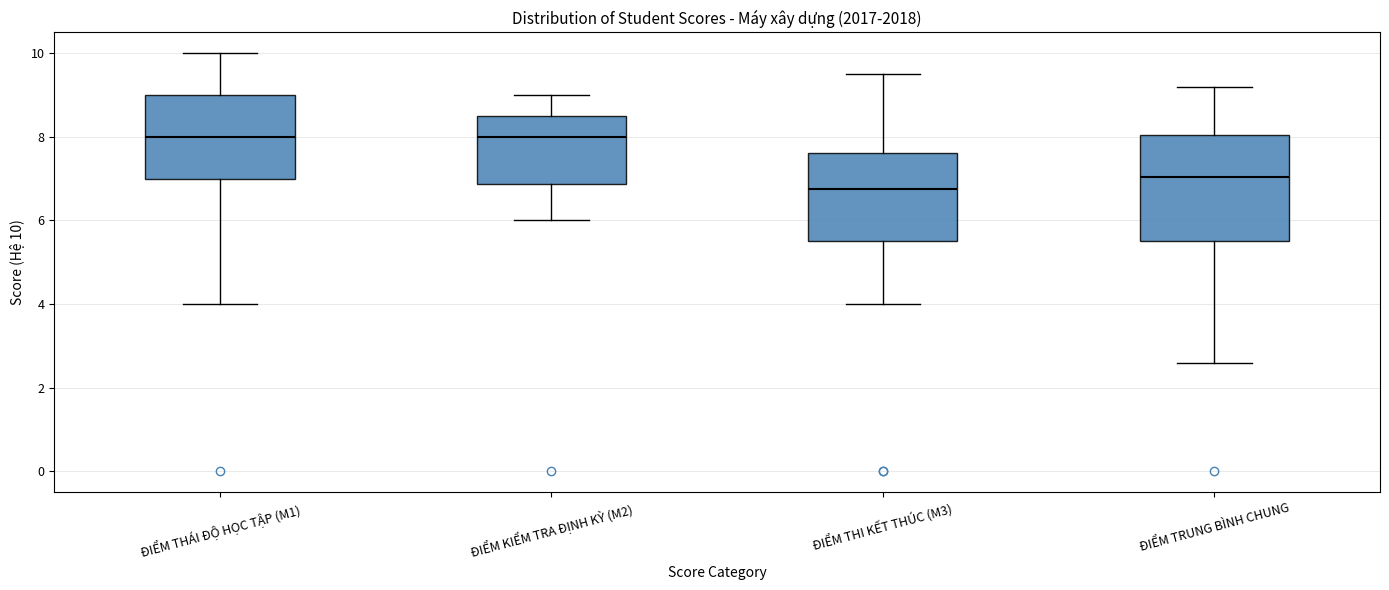

Where does the lower whisker of the box for ĐIỂM THI KẾT THÚC (M3) end on the y-axis? The values are not printed on the chart, so give them approximately, as read against the axis.

4.0